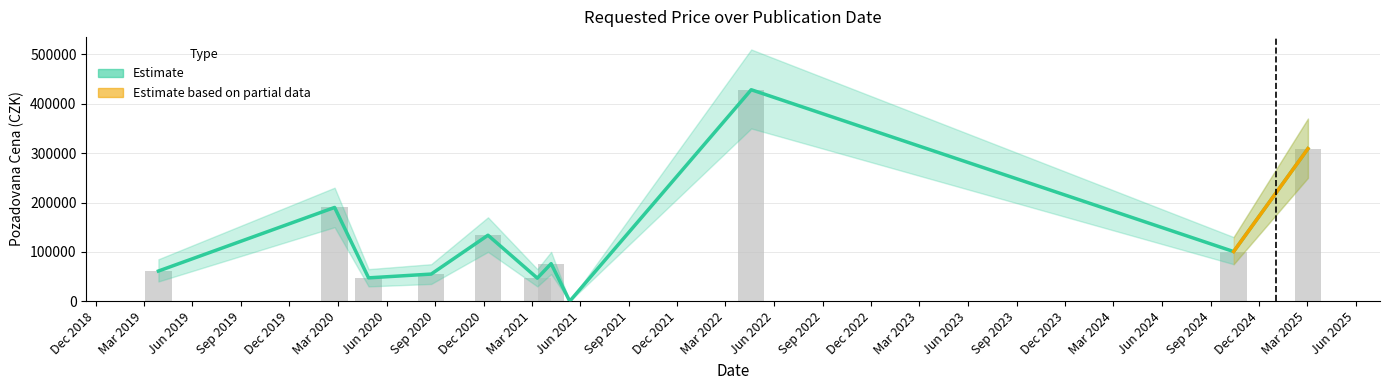

What is the difference between the maximum and second lowest values?

381680